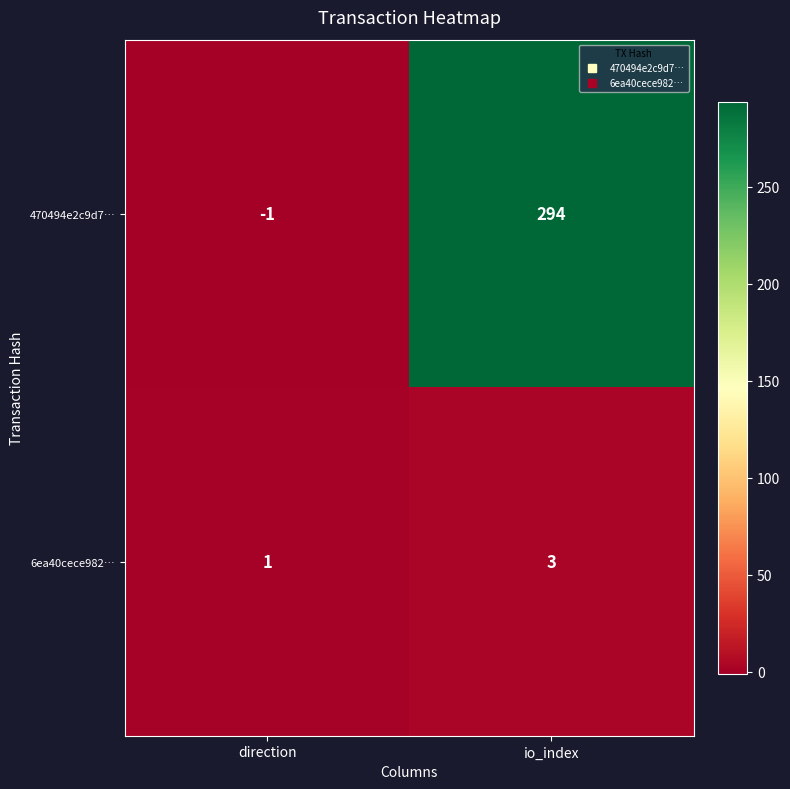

Is the value of 6ea40cece982… at io_index greater than the value of 470494e2c9d7… at direction?

Yes